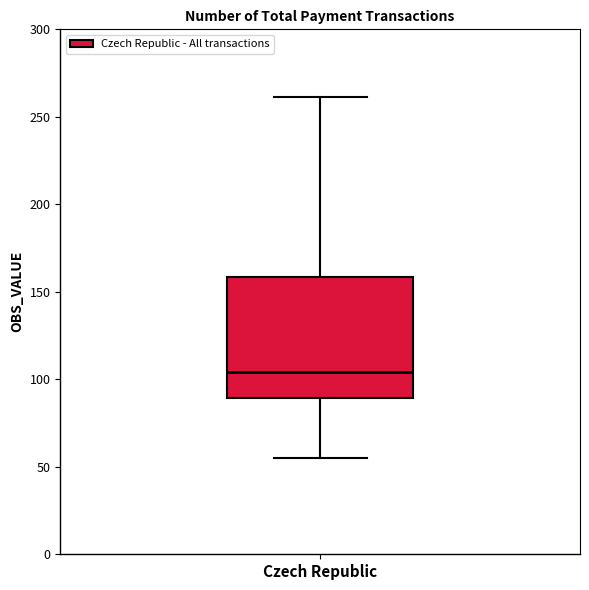

Read this box plot against the y-axis: the position of the median line, the range covered by the box, and the ends of both whiskers. The values are not printed on the chart, so give them approximately, as read against the axis.

median 105, box 90 to 160, whiskers 55 to 260